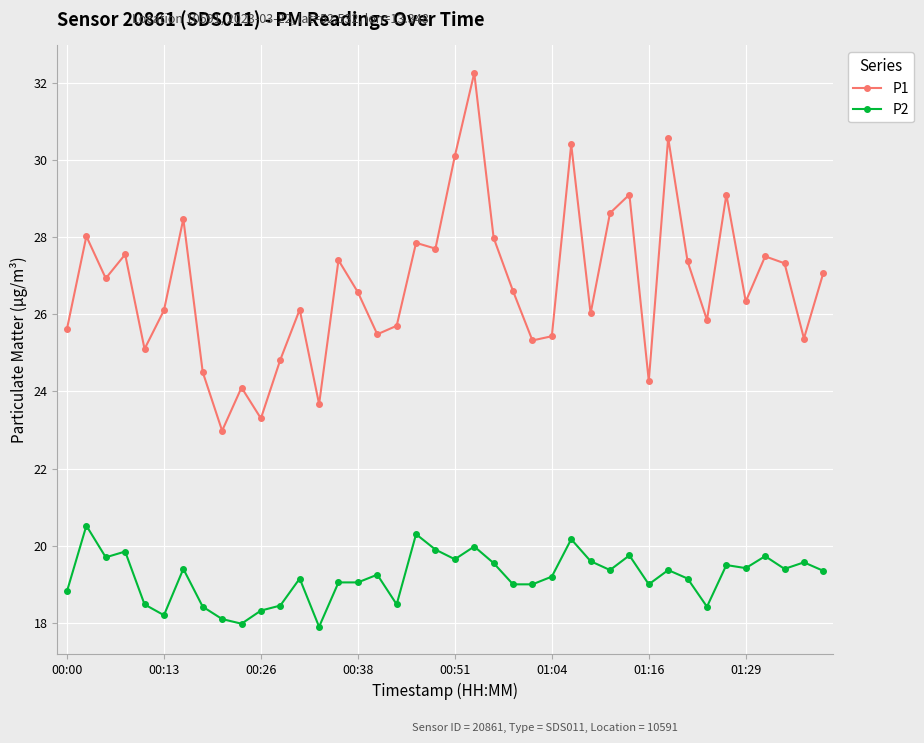

True or false: P2 and P1 cross at least once.

False